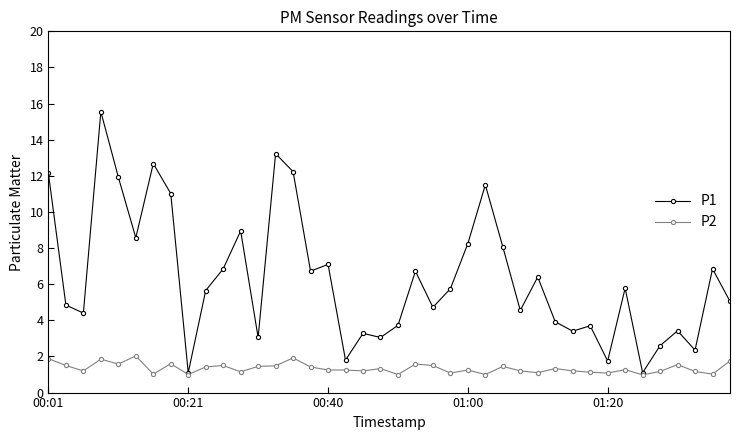

What is the value of the P1 point at the 18th from the left?

1.8